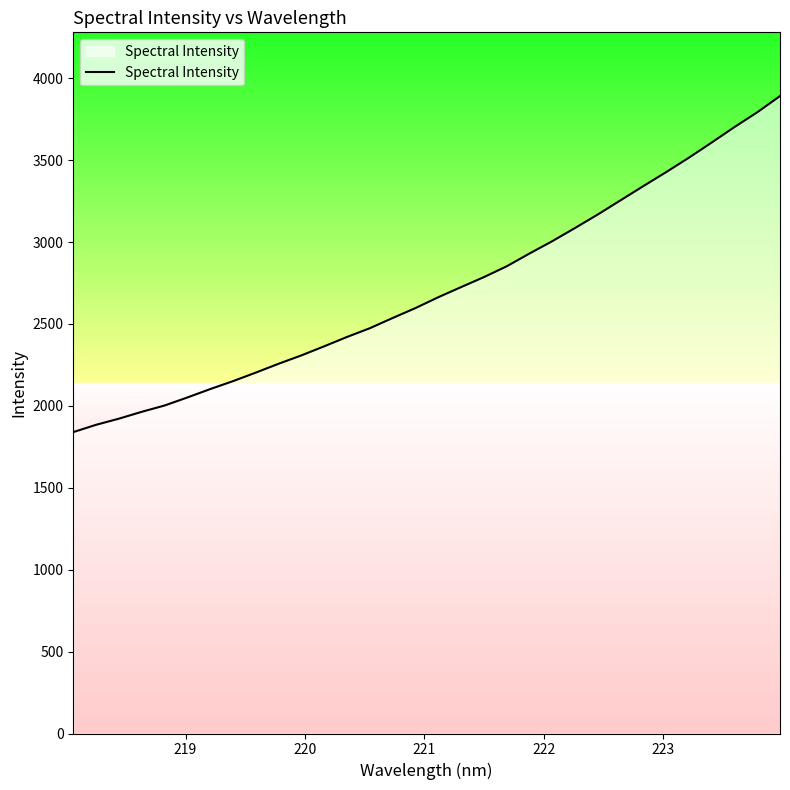

What is the smallest value displayed?

1839.8